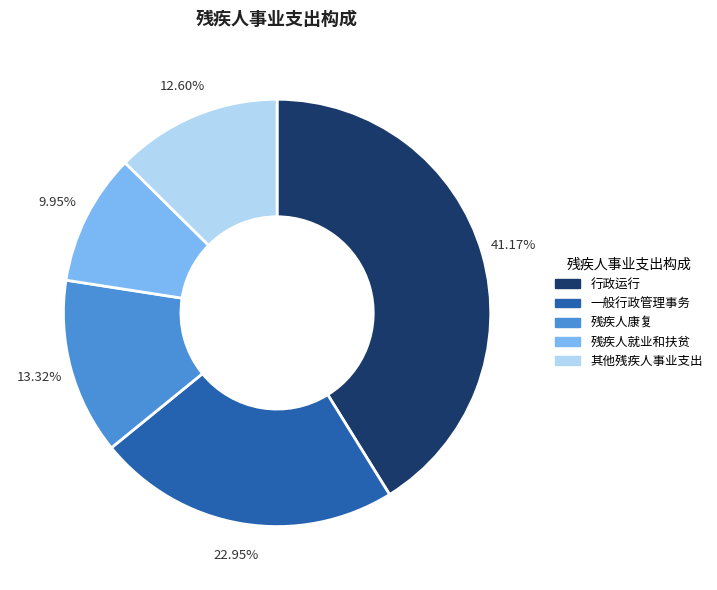

Between 残疾人就业和扶贫 and 其他残疾人事业支出, which is larger?

其他残疾人事业支出